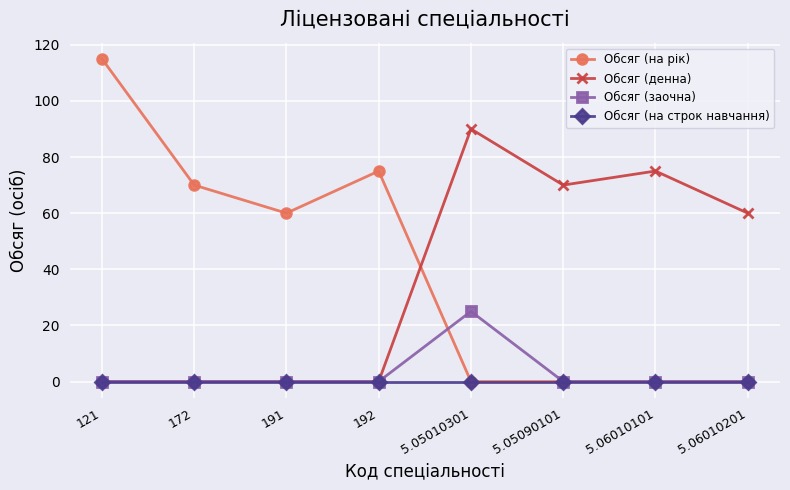

True or false: Обсяг (заочна) has a value of 8 at 121.

False